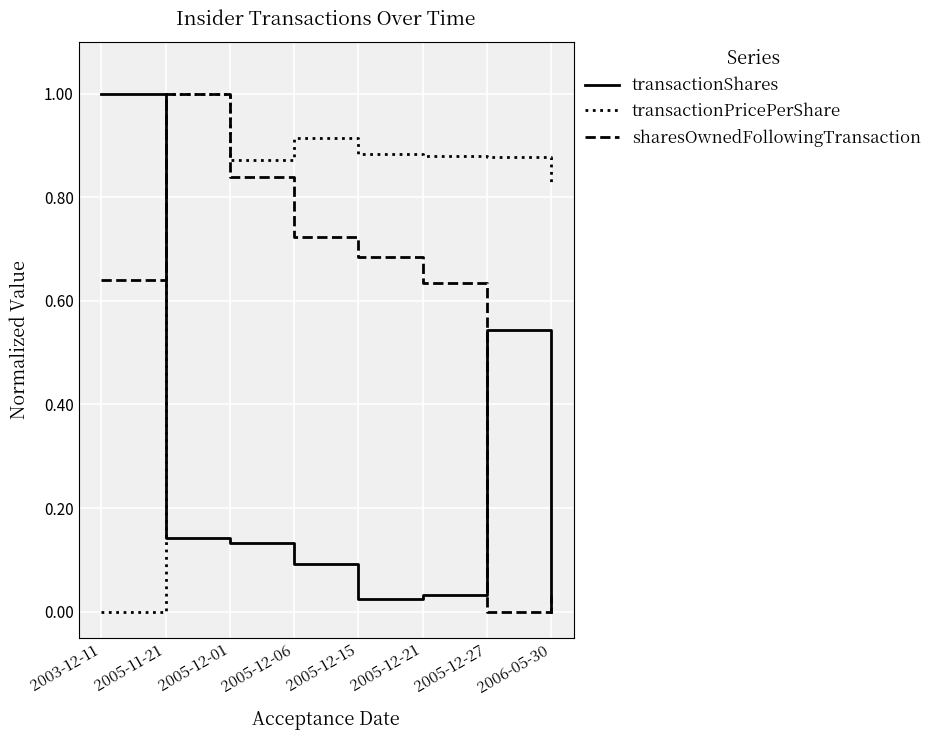

The transactionShares series shows 0.1 at 2005-11-21. True or false?

True